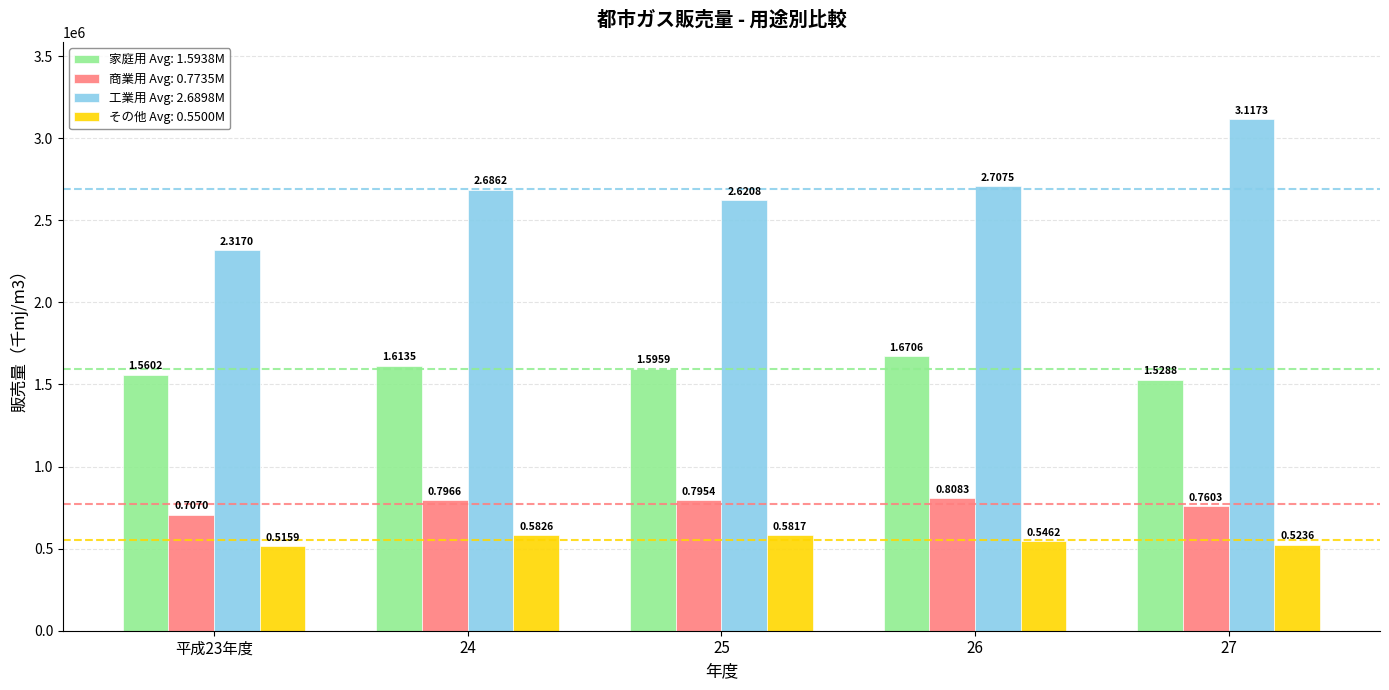

Rank the series at 27 from highest to lowest value.

工業用, 家庭用, 商業用, その他